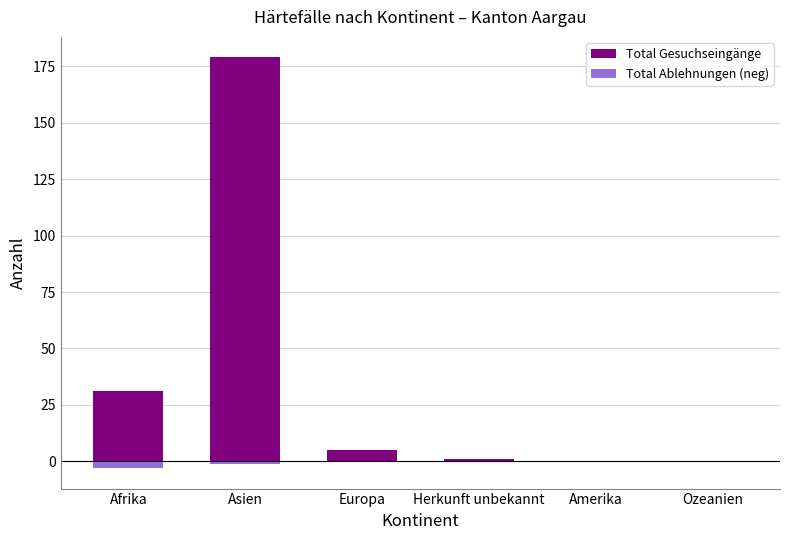

The Total Gesuchseingänge series shows -89 at Amerika. True or false?

False